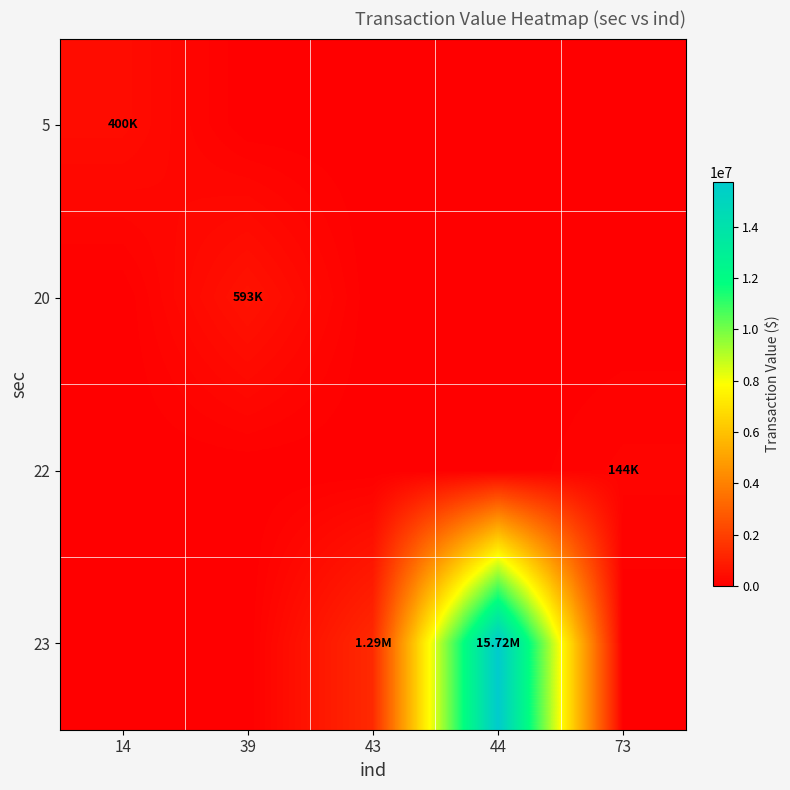

What is the spread (max minus min) of values at 44?

15724328